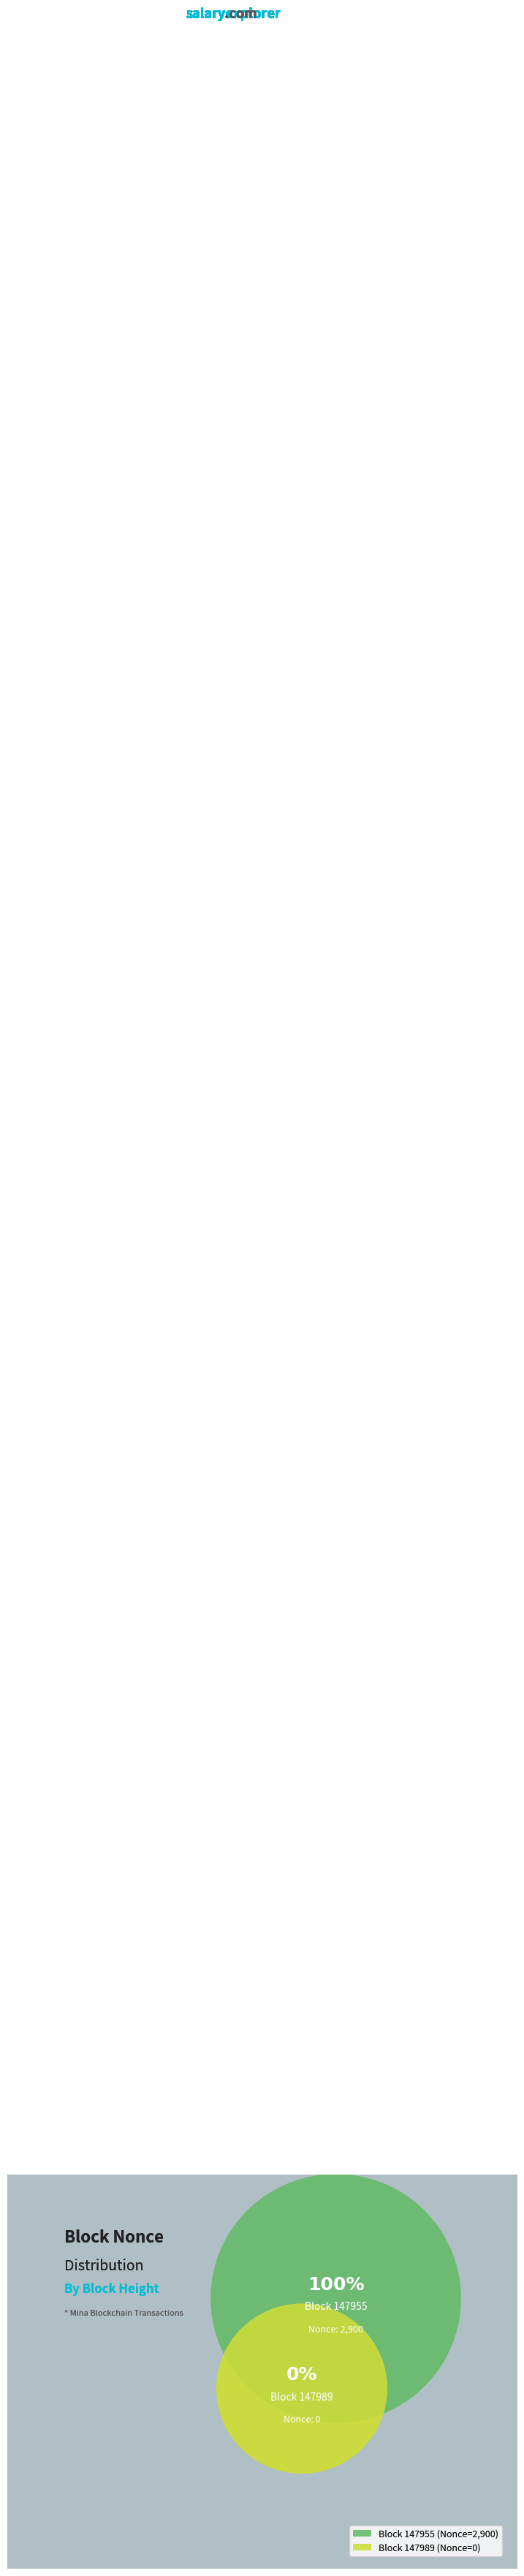

How many slices are in this pie chart?

2